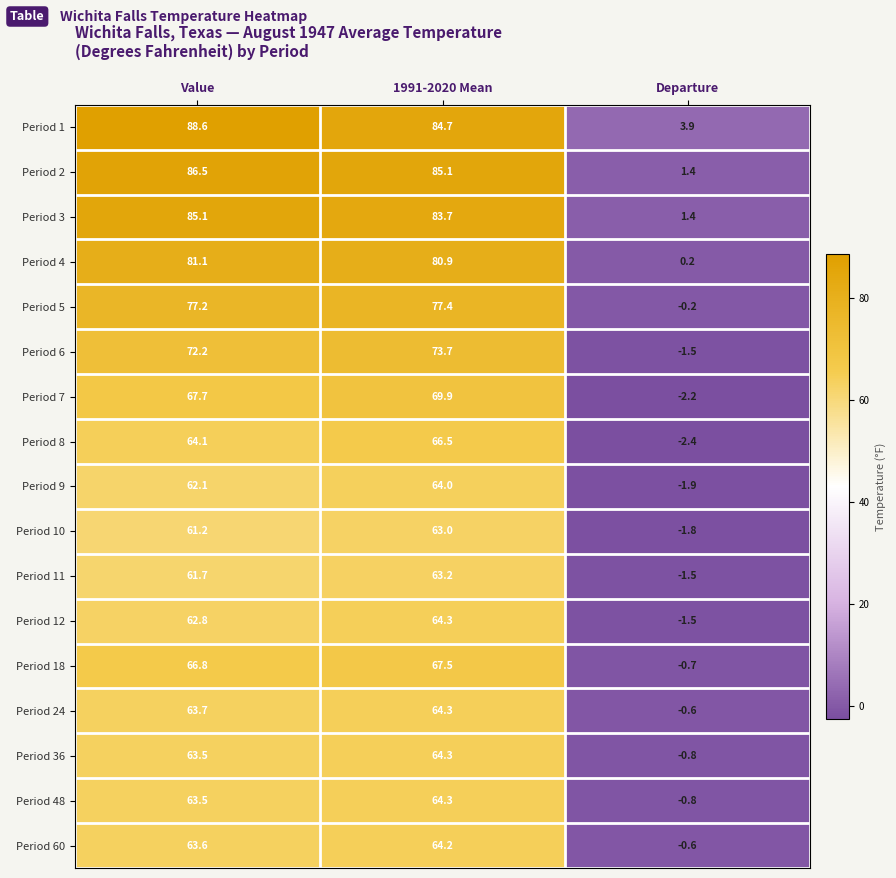

Which series changed the most between Value and Departure?

Period 2